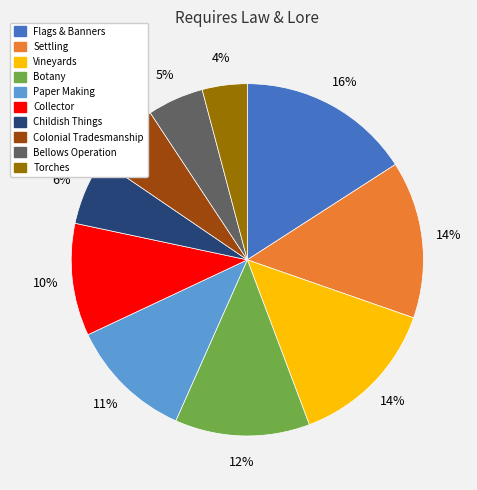

To the nearest percent, what percentage of the pie is Settling?

14%